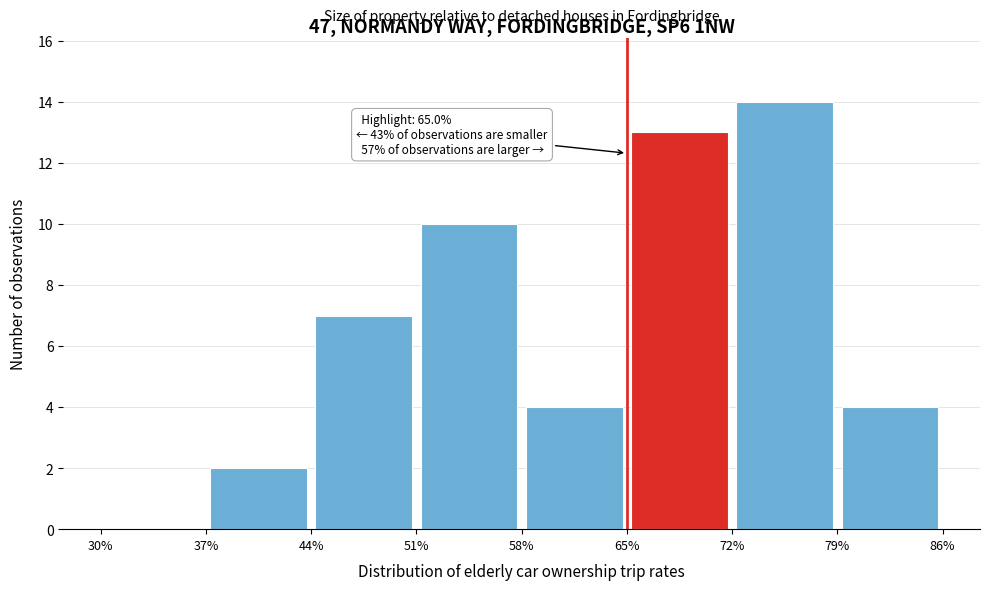

Over which range of the x-axis is the bar tallest?

72% to 79%